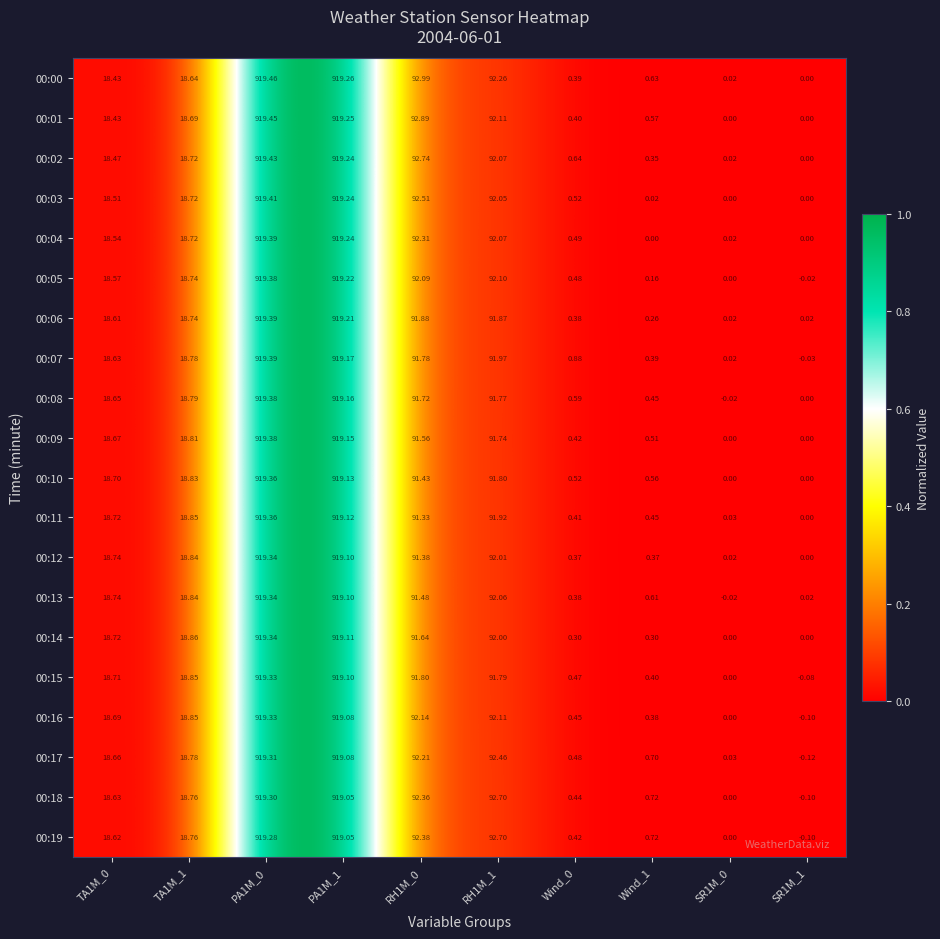

Is the value of 00:09 at PA1M_0 greater than the value of 00:05 at TA1M_1?

Yes